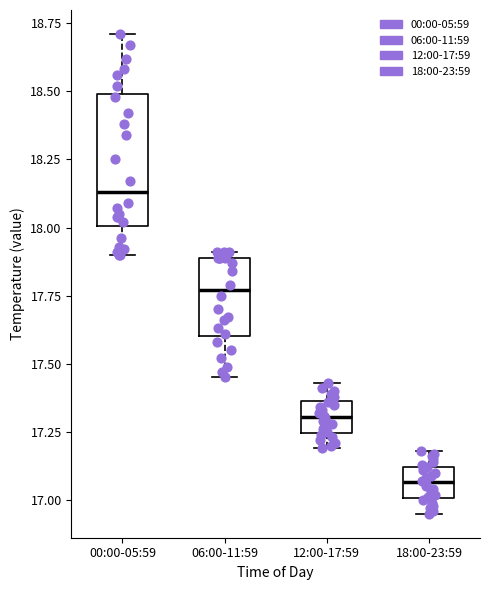

Which box is the tallest, from its lower edge to its upper edge?

00:00-05:59